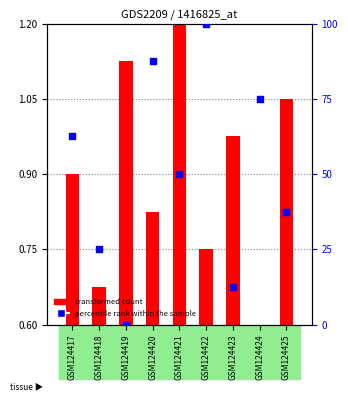

Between GSM124424 and GSM124420, which is larger?

GSM124420